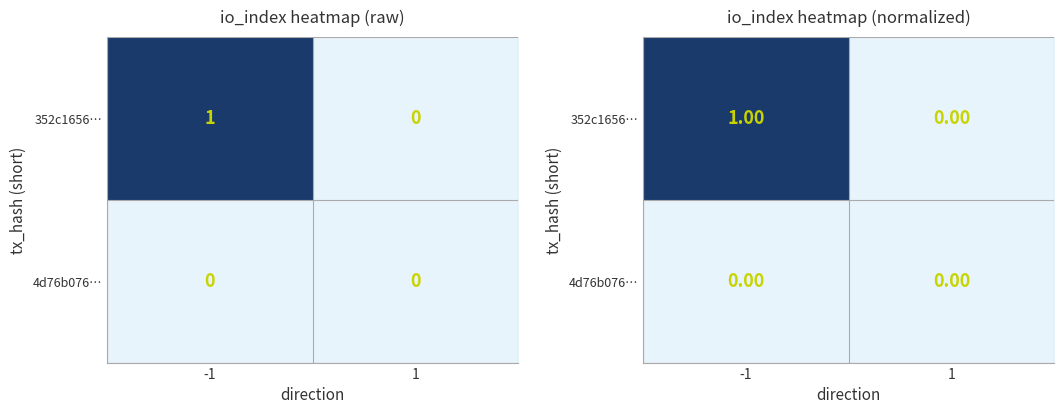

How many categories are shown in the chart?

2